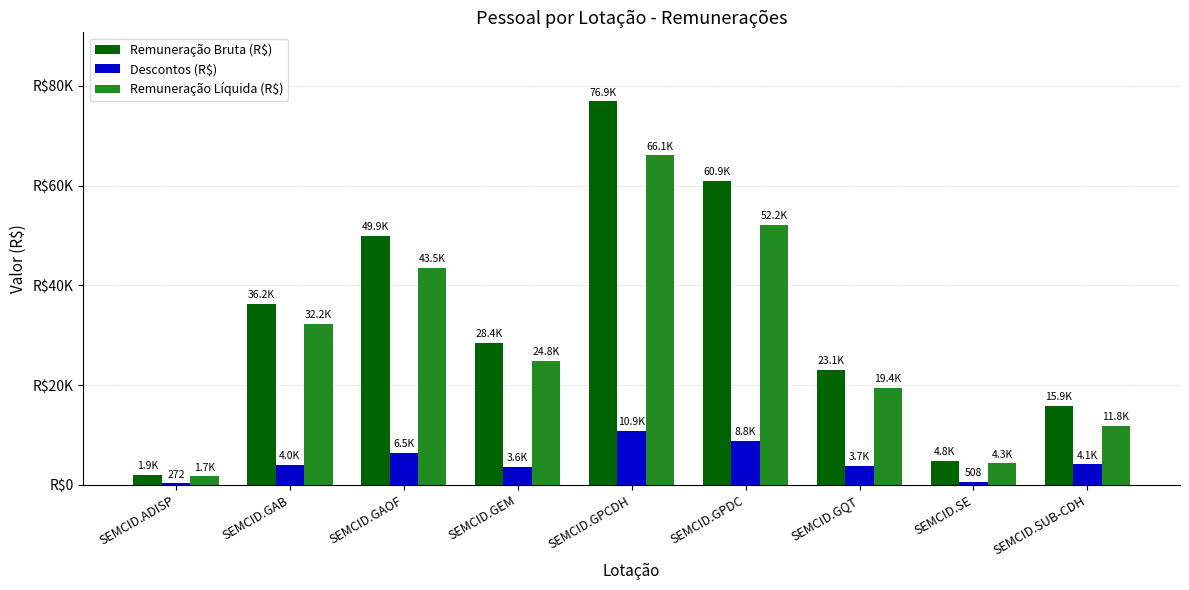

Are the bars grouped side by side (vs. stacked)?

Yes